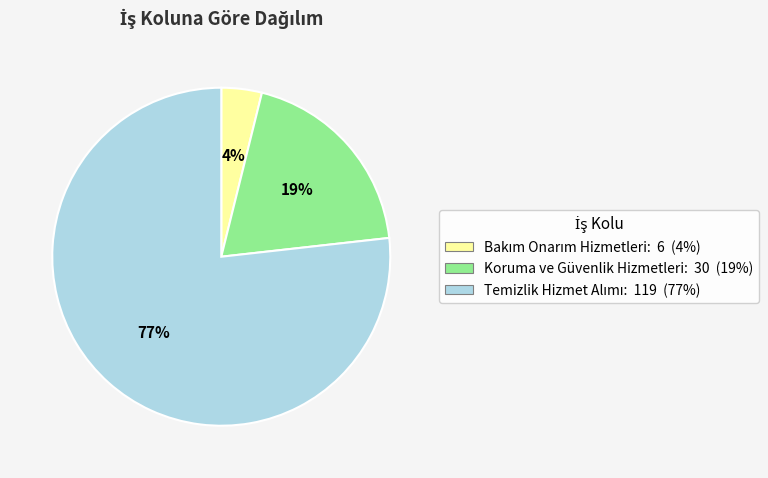

To the nearest percent, what is the difference between the largest and smallest slice percentages?

73%